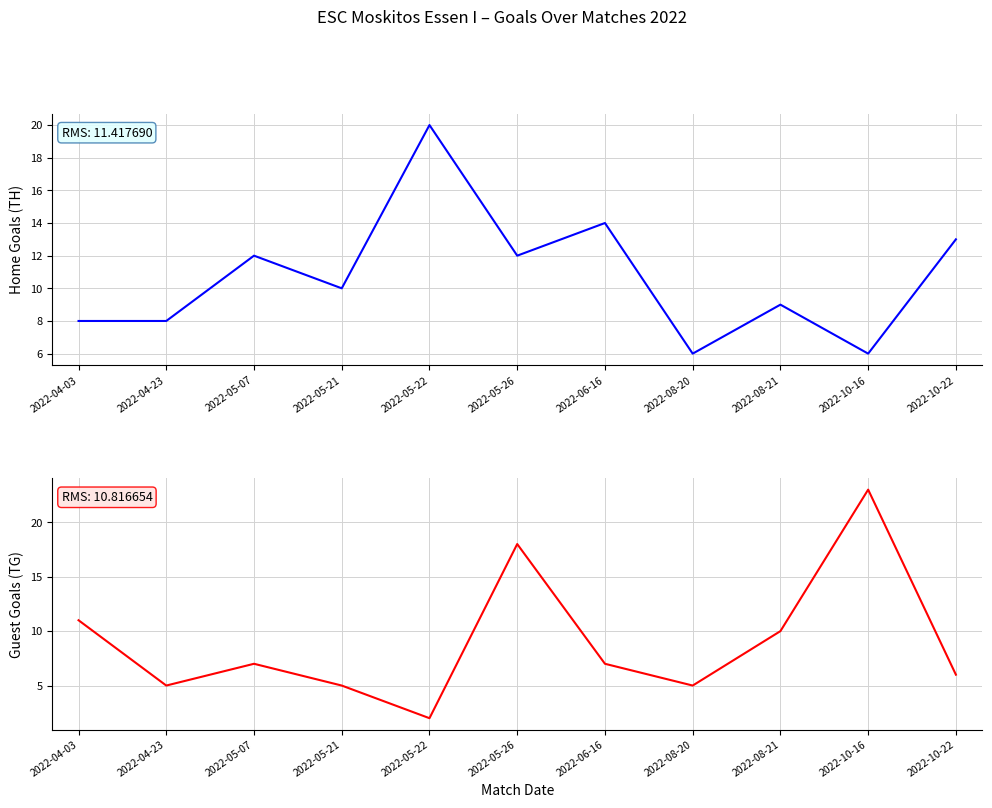

Which has a higher value, 2022-08-21 or 2022-08-20?

2022-08-21